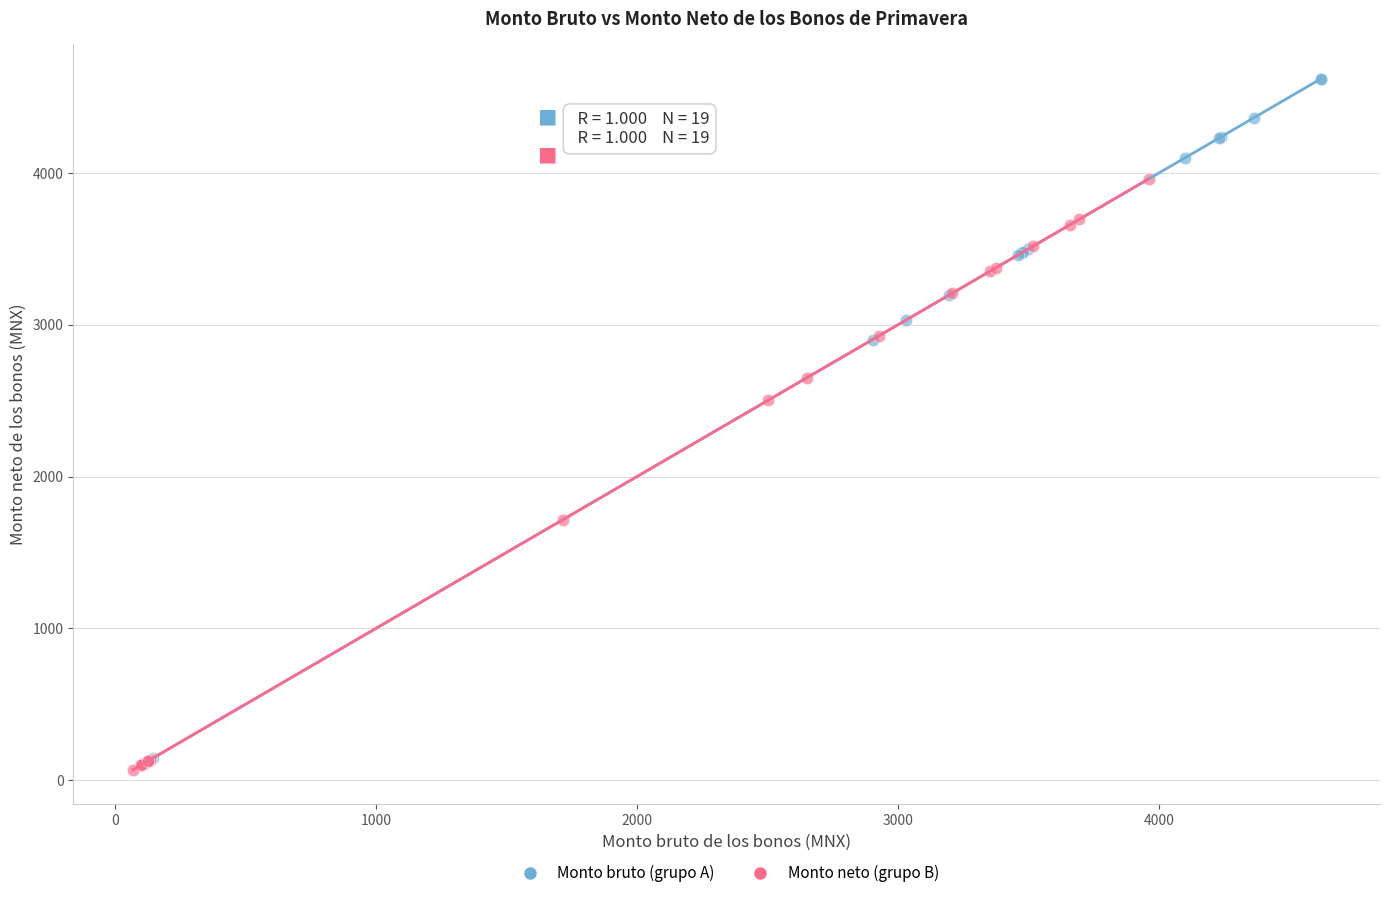

Which series reaches the maximum Y coordinate?

Monto bruto (grupo A)